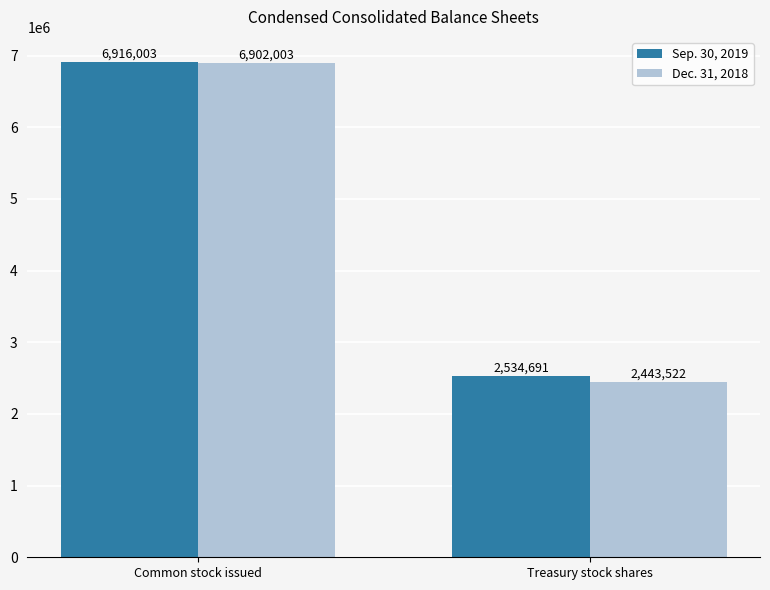

What position from the right is Common stock issued?

2